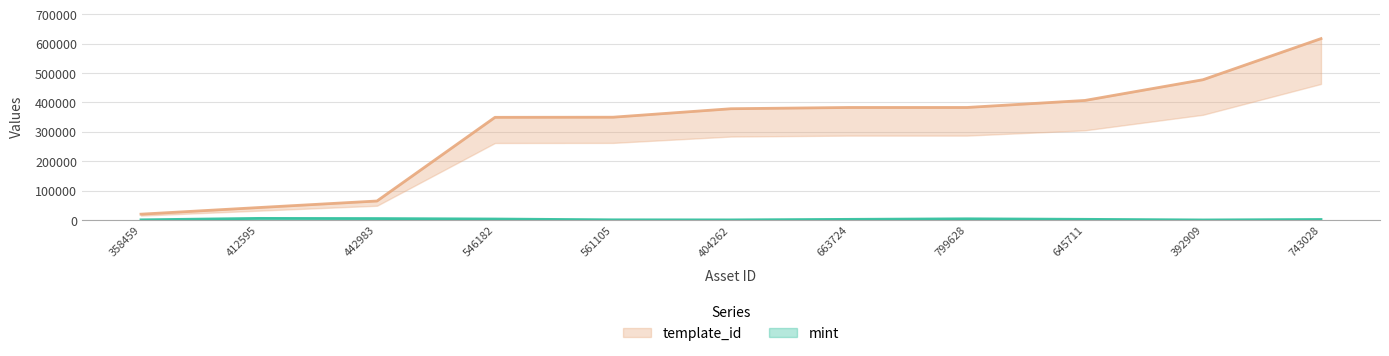

Is the value of mint at 442983 greater than the value of template_id at 546182?

No